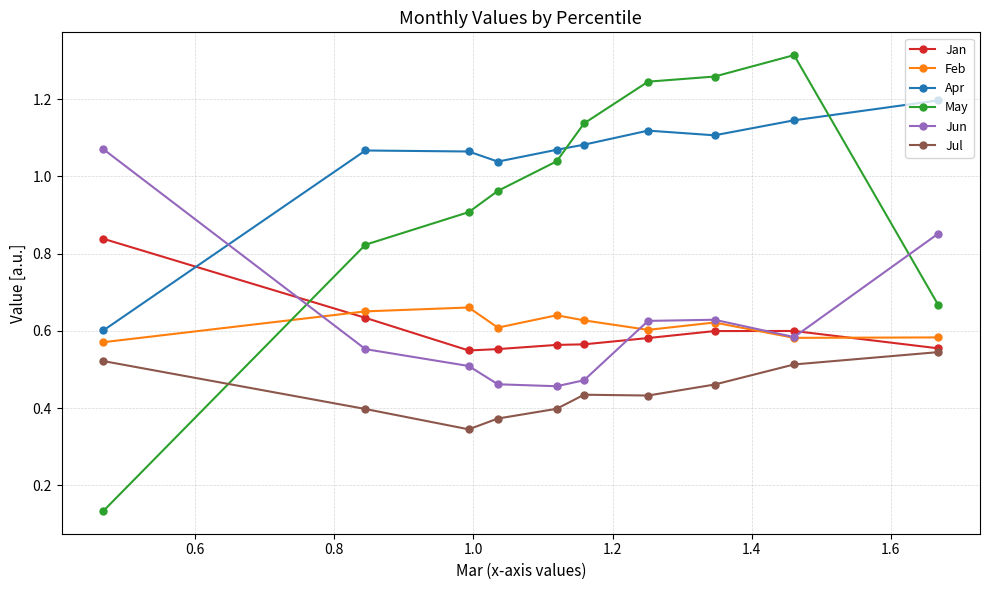

True or false: Feb has more than 2 interior local peaks.

True